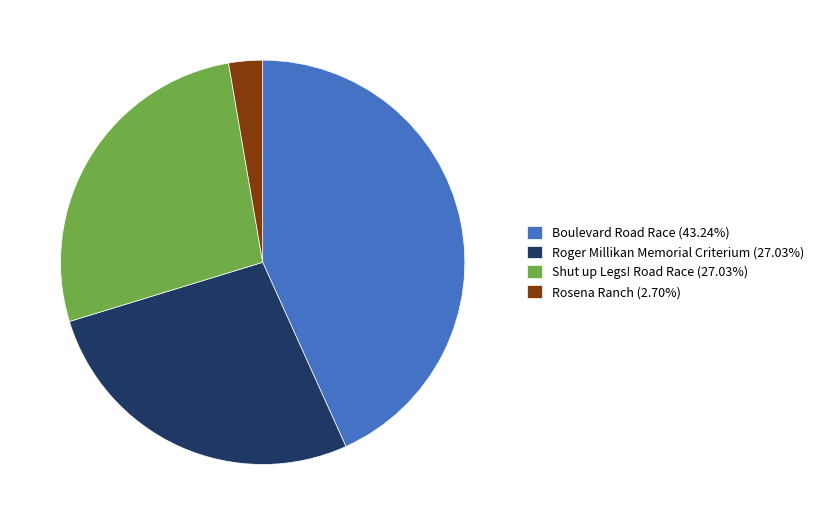

Approximately how many times larger is the value at Boulevard Road Race compared to Rosena Ranch?

16.0